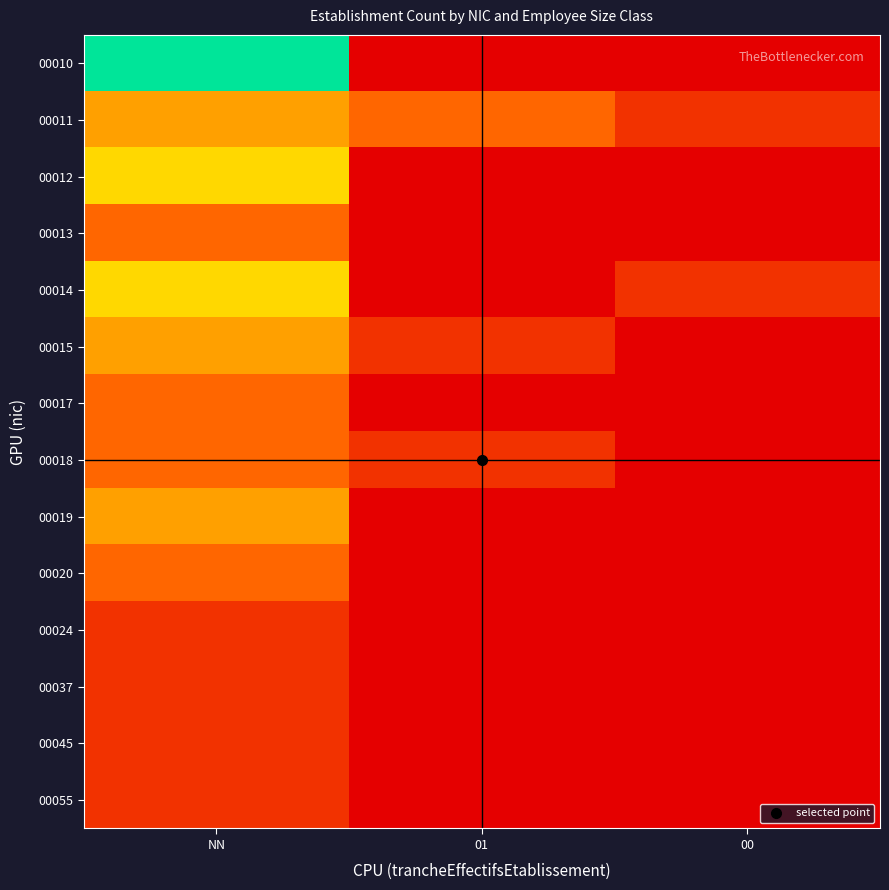

Reading left to right, what are all the values shown in this chart?

00010: NN=6	01=0	00=0
00011: NN=3	01=2	00=1
00012: NN=4	01=0	00=0
00013: NN=2	01=0	00=0
00014: NN=4	01=0	00=1
00015: NN=3	01=1	00=0
00017: NN=2	01=0	00=0
00018: NN=2	01=1	00=0
00019: NN=3	01=0	00=0
00020: NN=2	01=0	00=0
00024: NN=1	01=0	00=0
00037: NN=1	01=0	00=0
00045: NN=1	01=0	00=0
00055: NN=1	01=0	00=0